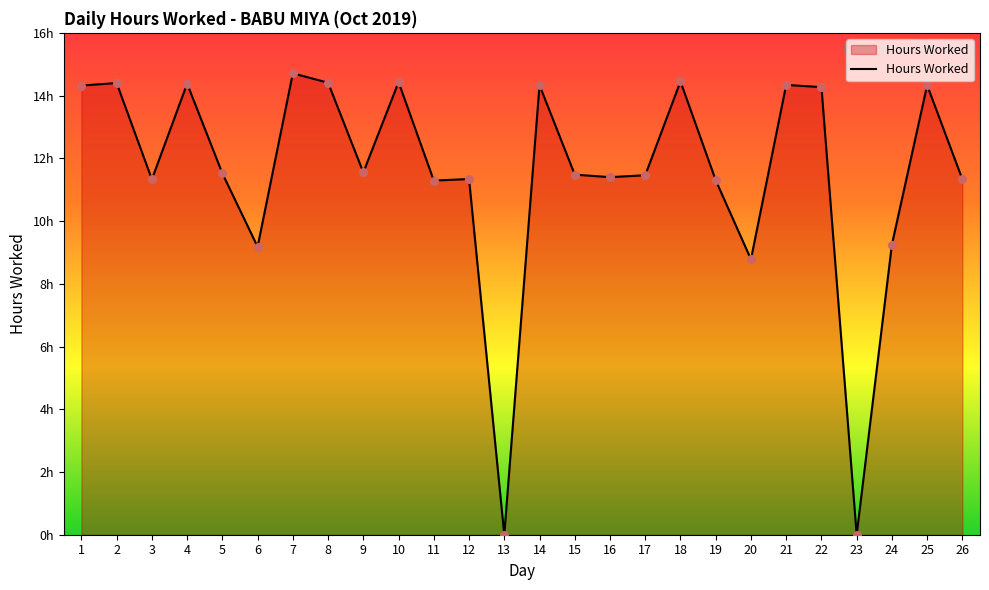

Does the chart have visible grid lines?

No